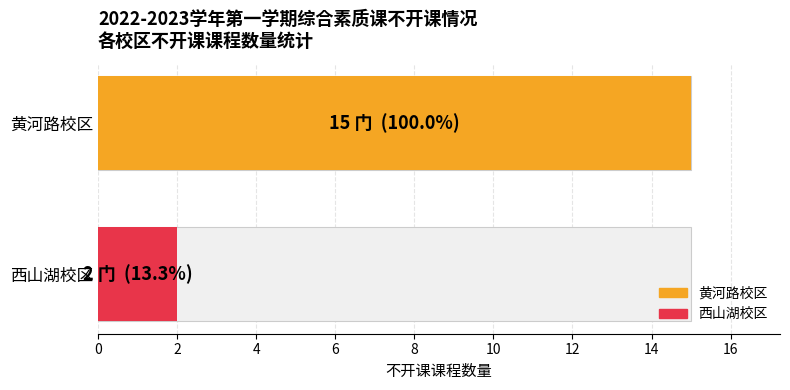

What position from the right is 西山湖校区?

1